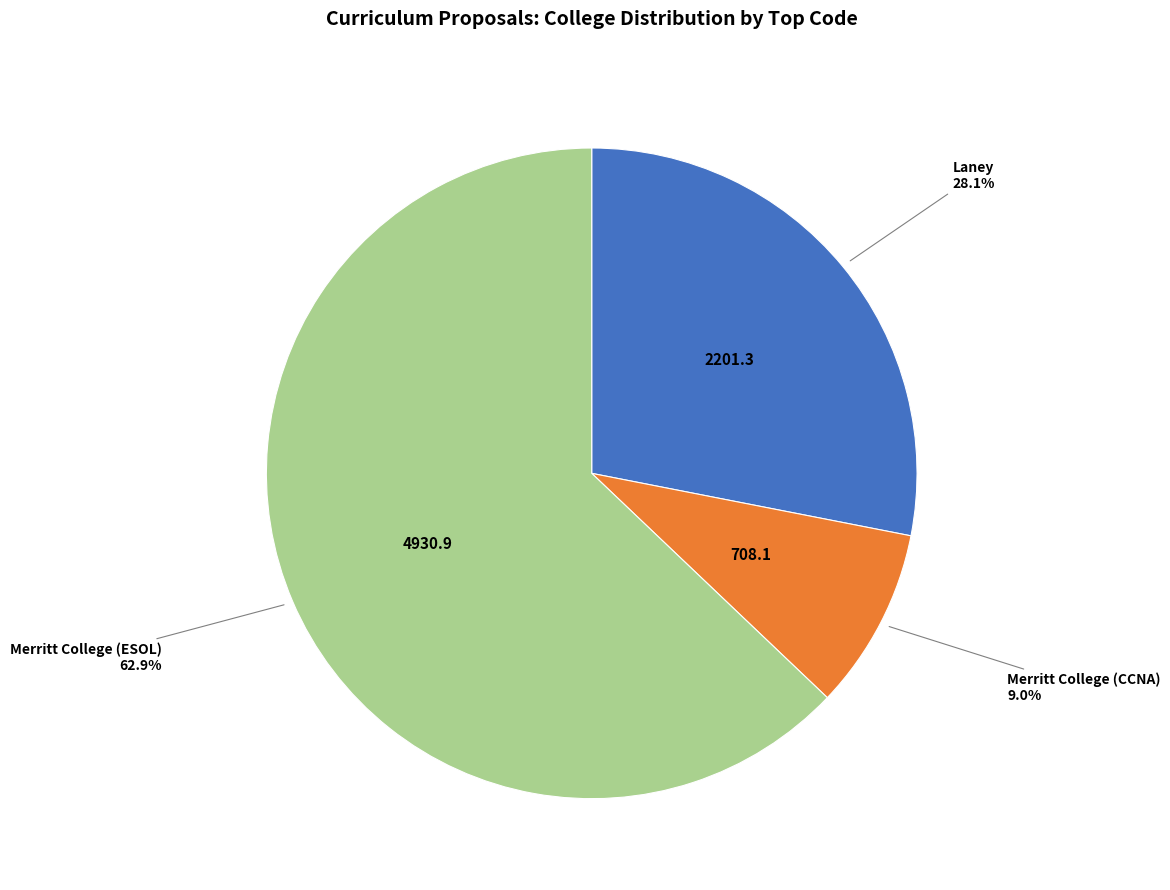

Is there any slice that represents more than half of the pie?

Yes